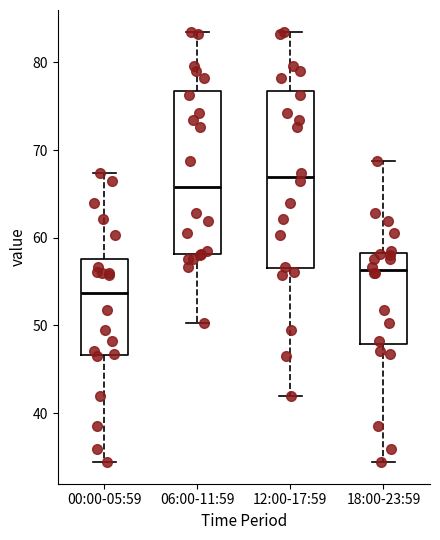

Which box is the tallest, from its lower edge to its upper edge?

12:00-17:59